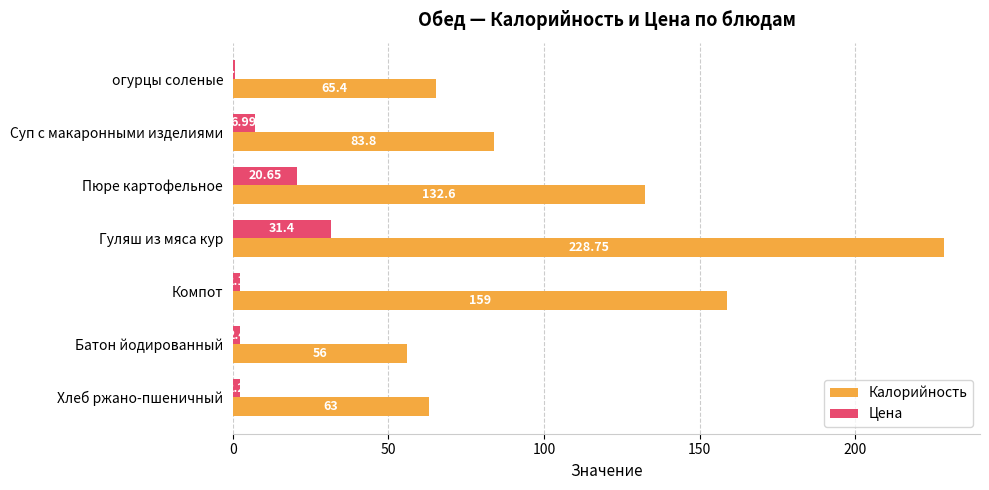

What is the sum of all Цена values?

66.2